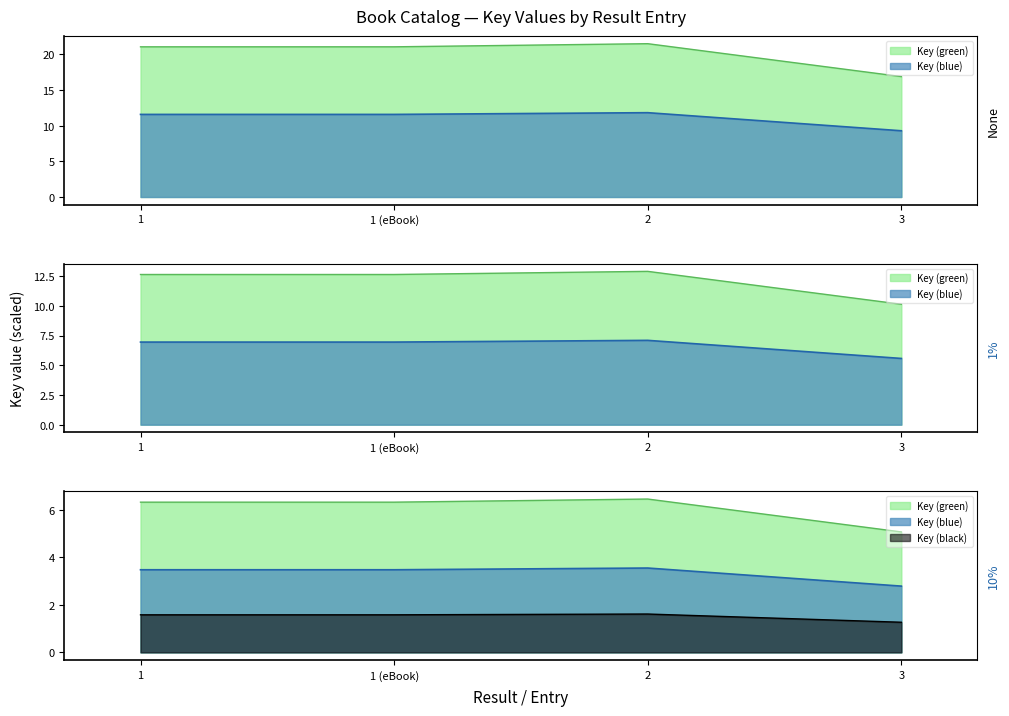

Approximately how many times larger is the value at 3 compared to 1?

0.8